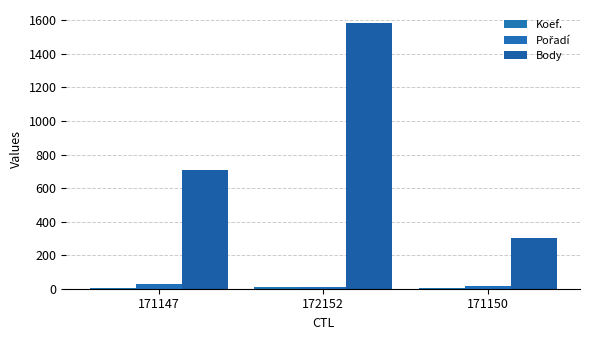

At 171147, list the series in order from largest to smallest.

Body, Pořadí, Koef.